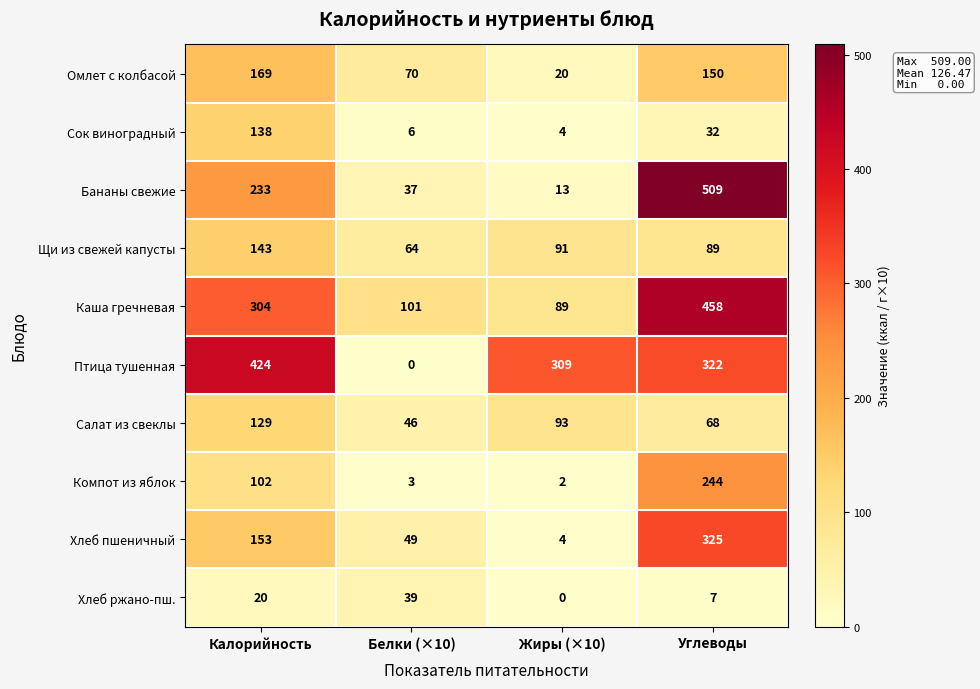

The value of Хлеб пшеничный at Калорийность is 54. True or false?

False